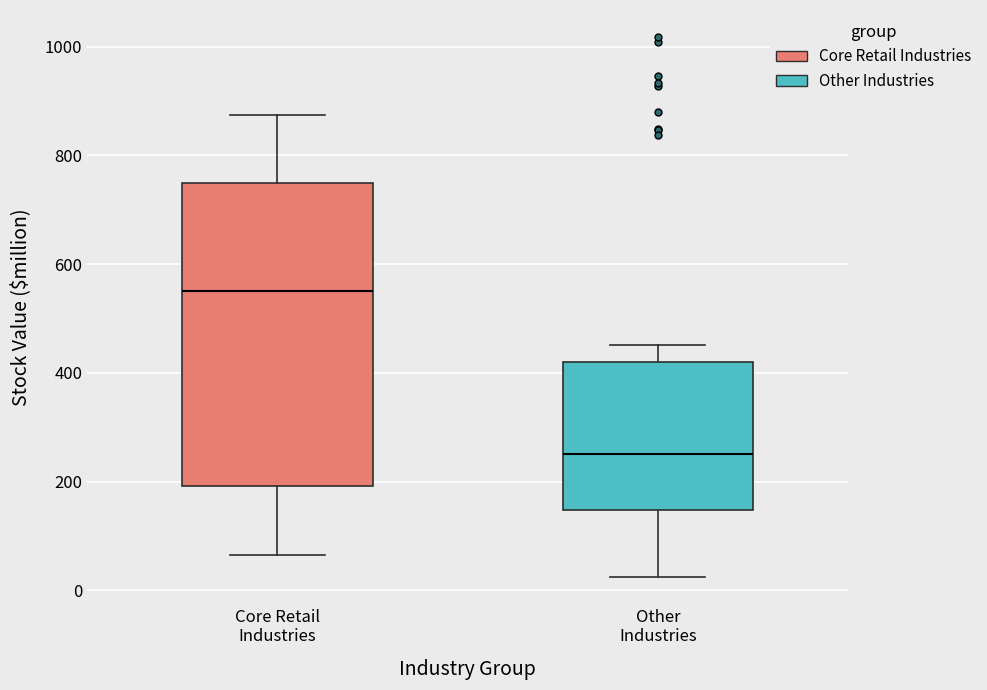

Reading left to right, transcribe this box plot: for each box, give where its median line is, the range the box spans, and where its two whiskers end, as read against the y-axis. The values are not printed on the chart, so give them approximately, as read against the axis.

Core Retail Industries: median 560, box 200 to 740, whiskers 60 to 880
Other Industries: median 260, box 140 to 420, whiskers 20 to 460